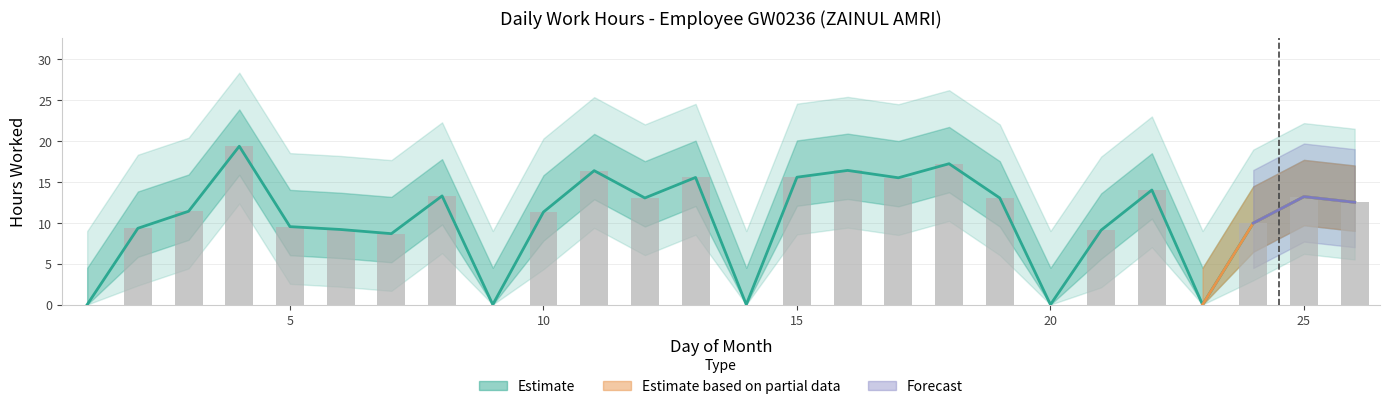

How many values are above zero?

21